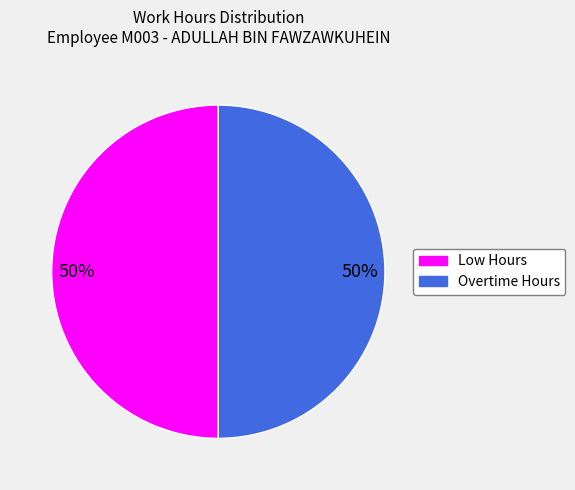

To the nearest percent, what is the average slice percentage?

50%